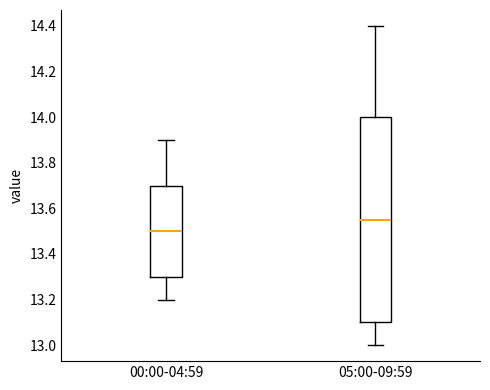

Which box's median line is the lowest?

00:00-04:59